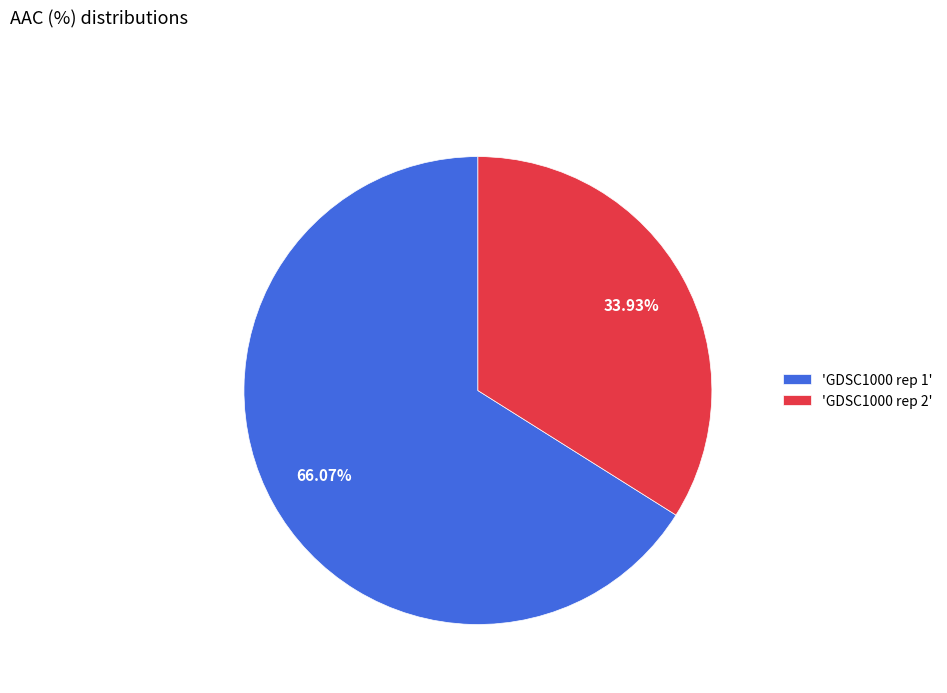

What is the largest slice in the pie chart?

'GDSC1000 rep 1'